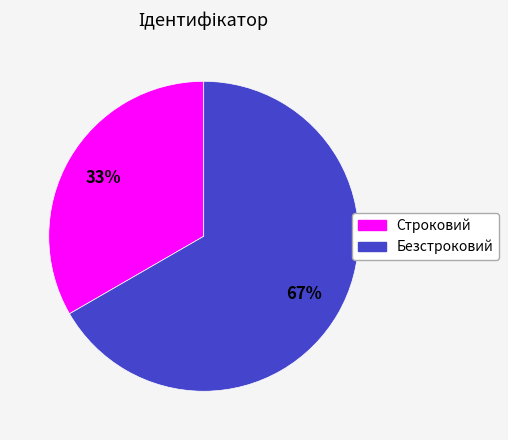

Is it true that Безстроковий is 67% of the pie?

True